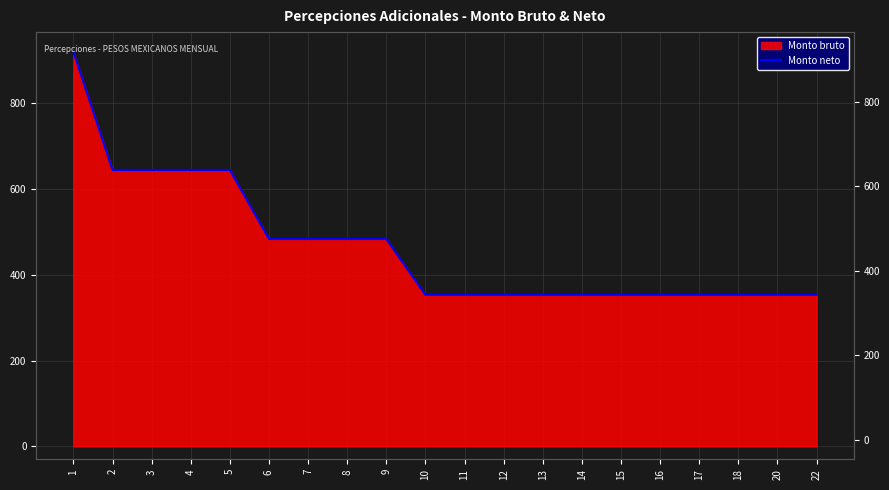

Which has a higher value, 14 or 2?

2